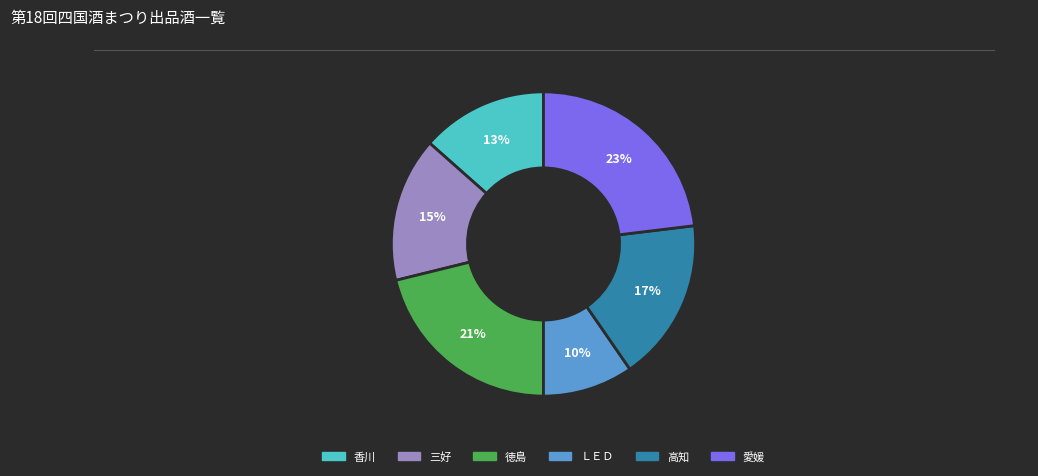

Does 徳島 represent more than half of the total?

No